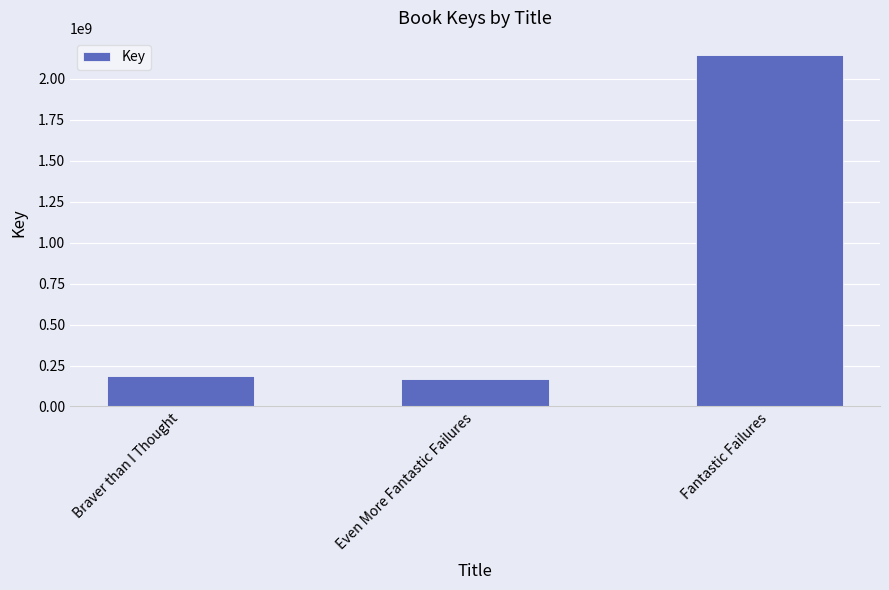

What is the maximum value shown in the chart?

2142348018